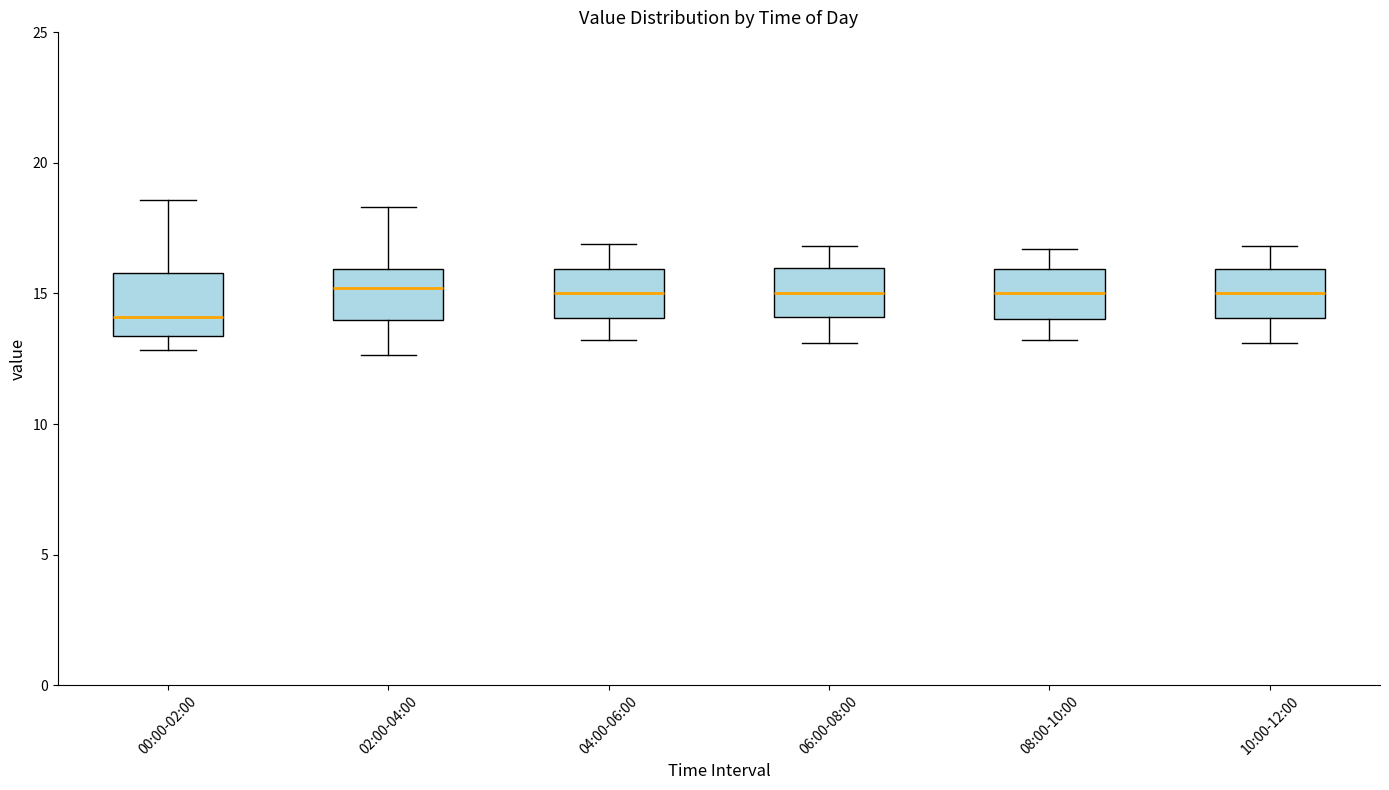

Reading left to right, transcribe this box plot: for each box, give where its median line is, the range the box spans, and where its two whiskers end, as read against the y-axis. The values are not printed on the chart, so give them approximately, as read against the axis.

00:00-02:00: median 14.0, box 13.5 to 16.0, whiskers 13.0 to 18.5
02:00-04:00: median 15.0, box 14.0 to 16.0, whiskers 12.5 to 18.5
04:00-06:00: median 15.0, box 14.0 to 16.0, whiskers 13.0 to 17.0
06:00-08:00: median 15.0, box 14.0 to 16.0, whiskers 13.0 to 17.0
08:00-10:00: median 15.0, box 14.0 to 16.0, whiskers 13.0 to 16.5
10:00-12:00: median 15.0, box 14.0 to 16.0, whiskers 13.0 to 17.0